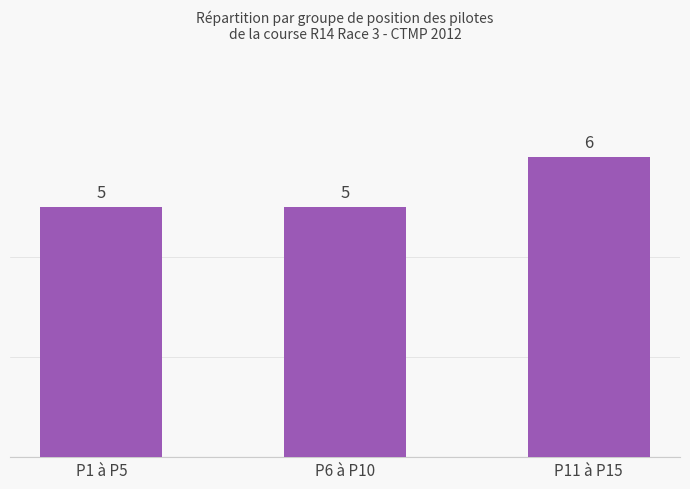

Reading left to right, what are all the values shown in this chart?

P1 à P5=5	P6 à P10=5	P11 à P15=6